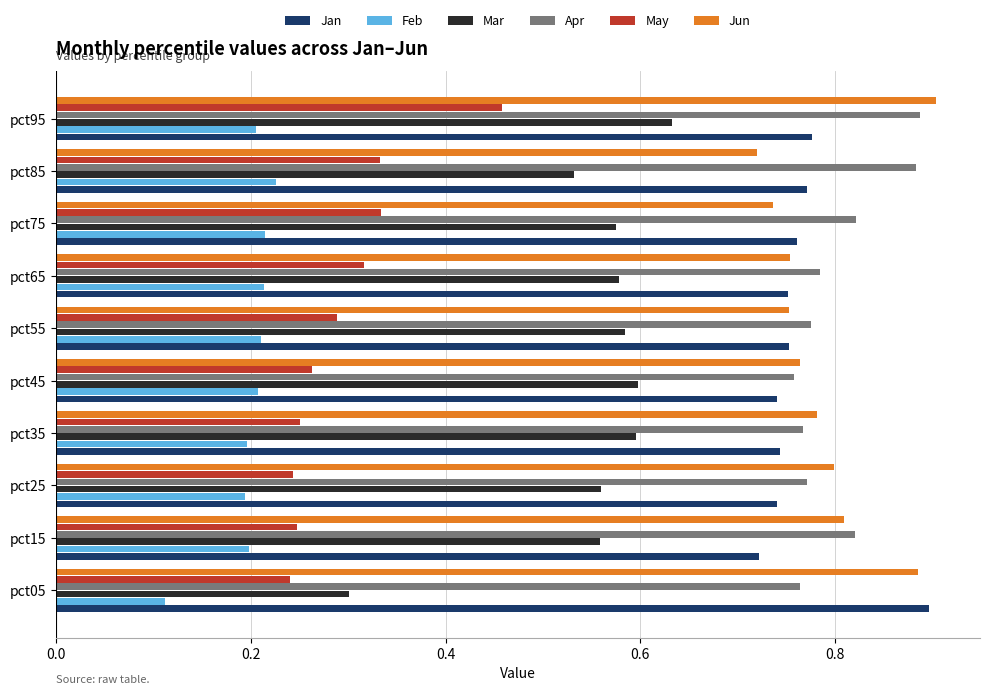

What are all the series names shown in the legend?

Jan, Feb, Mar, Apr, May, Jun